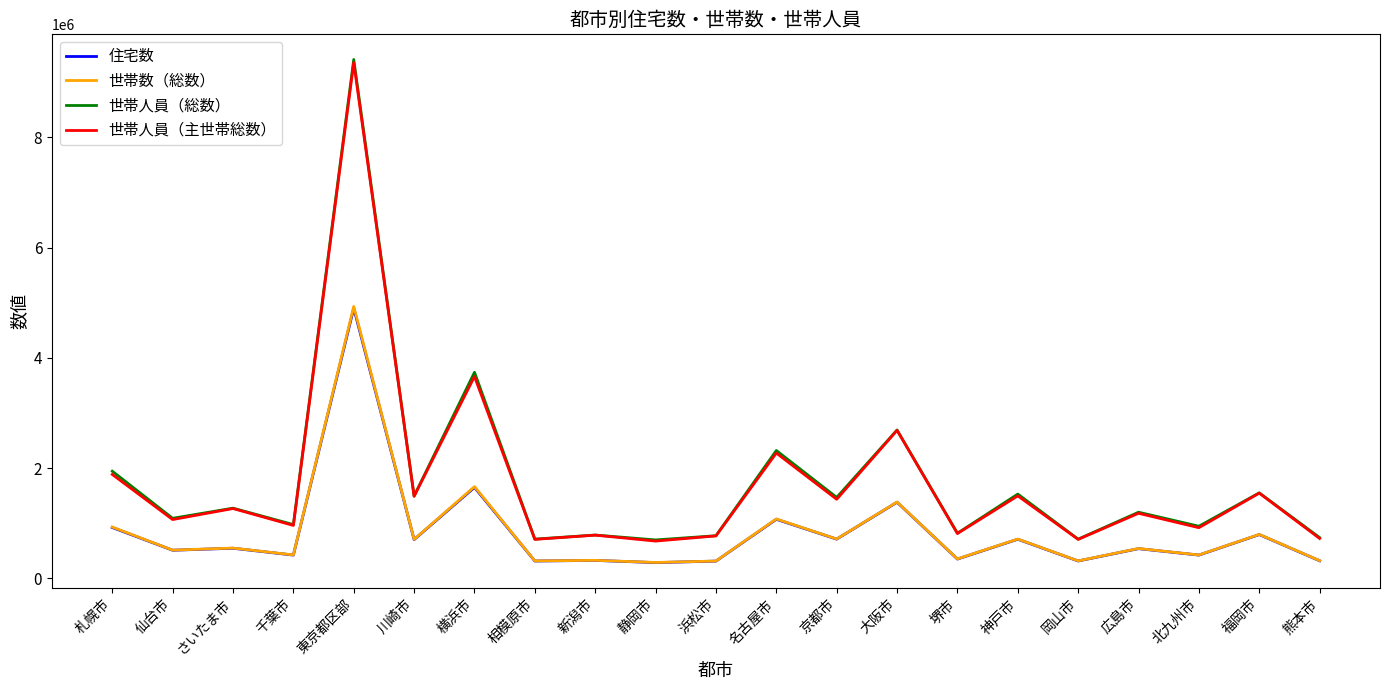

What is the sum of all 住宅数 values?

17471800